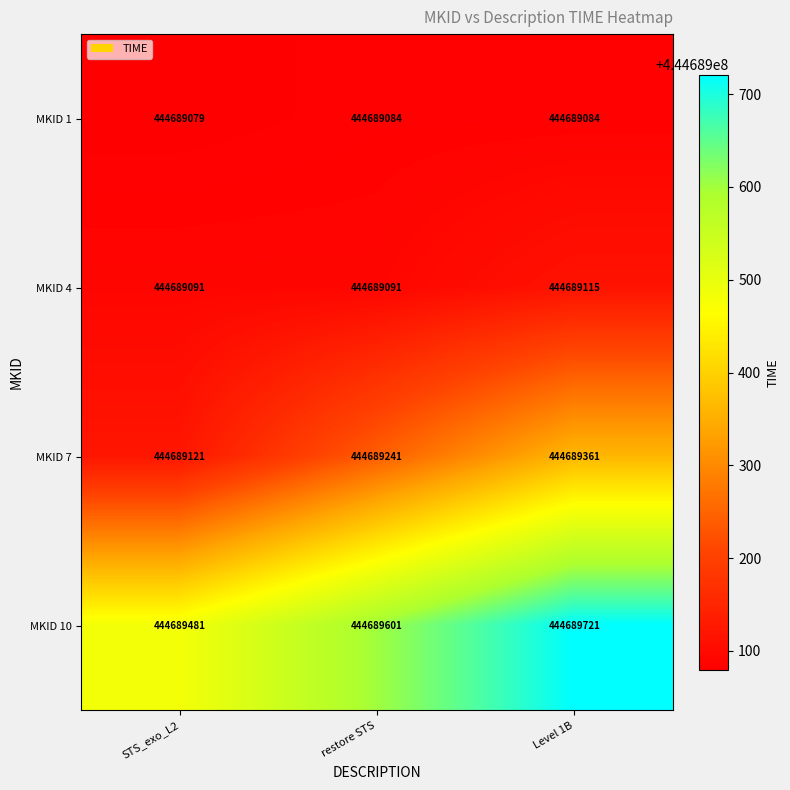

Read the MKID 1 value at Level 1B.

444689084